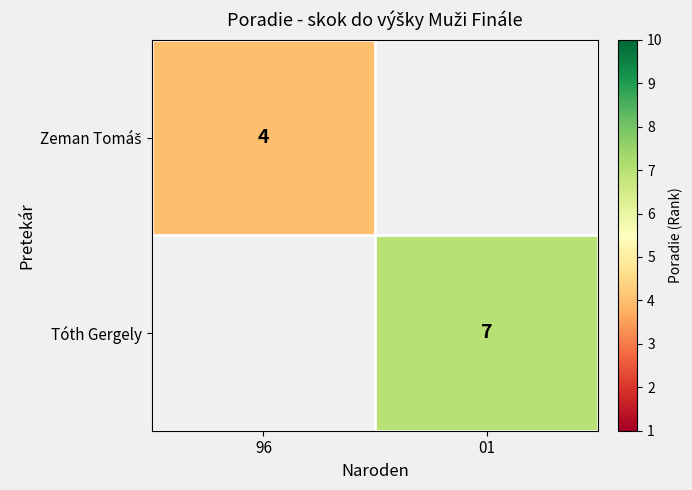

Is the value of Tóth Gergely at 01 greater than the value of Zeman Tomáš at 96?

Yes